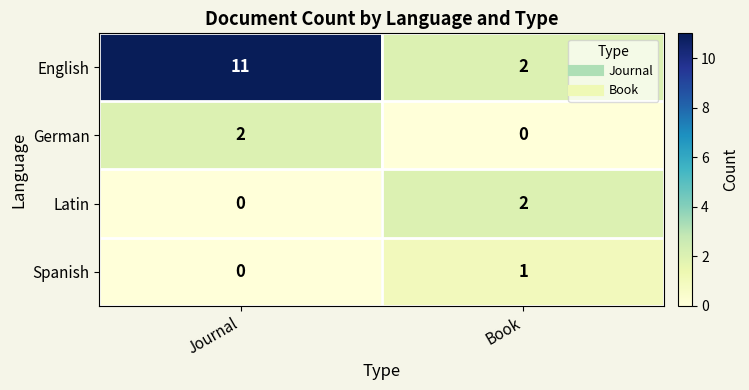

At which label does Latin reach its peak?

Book